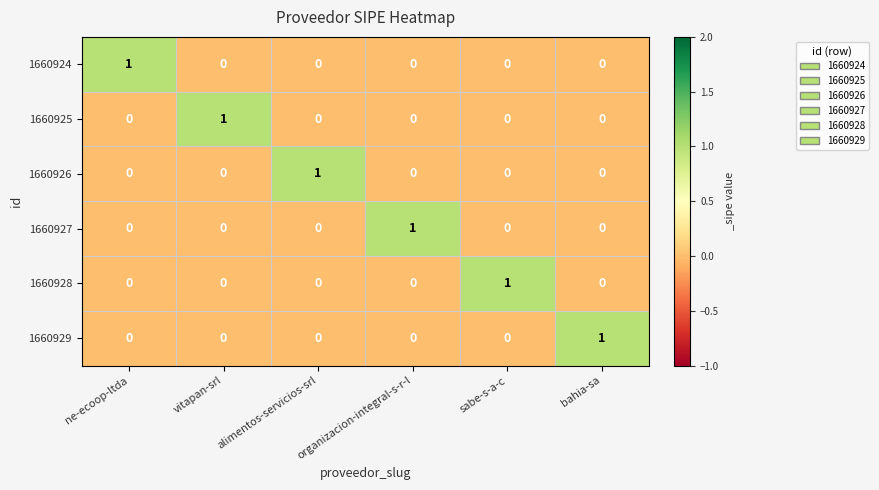

The value of 1660924 at alimentos-servicios-srl is 1. True or false?

False